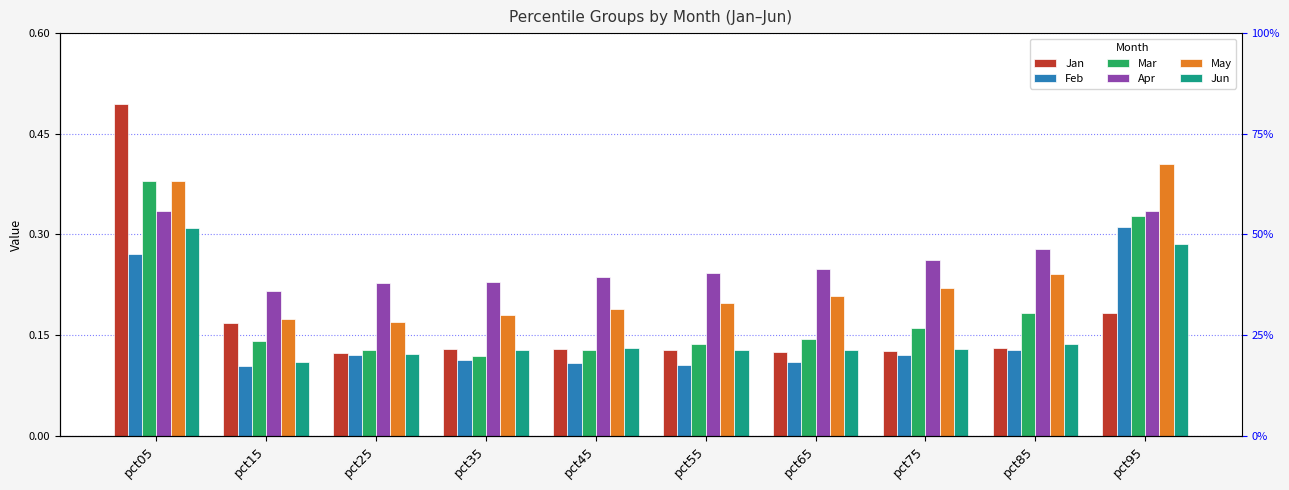

Which category has the highest value across all series?

pct05